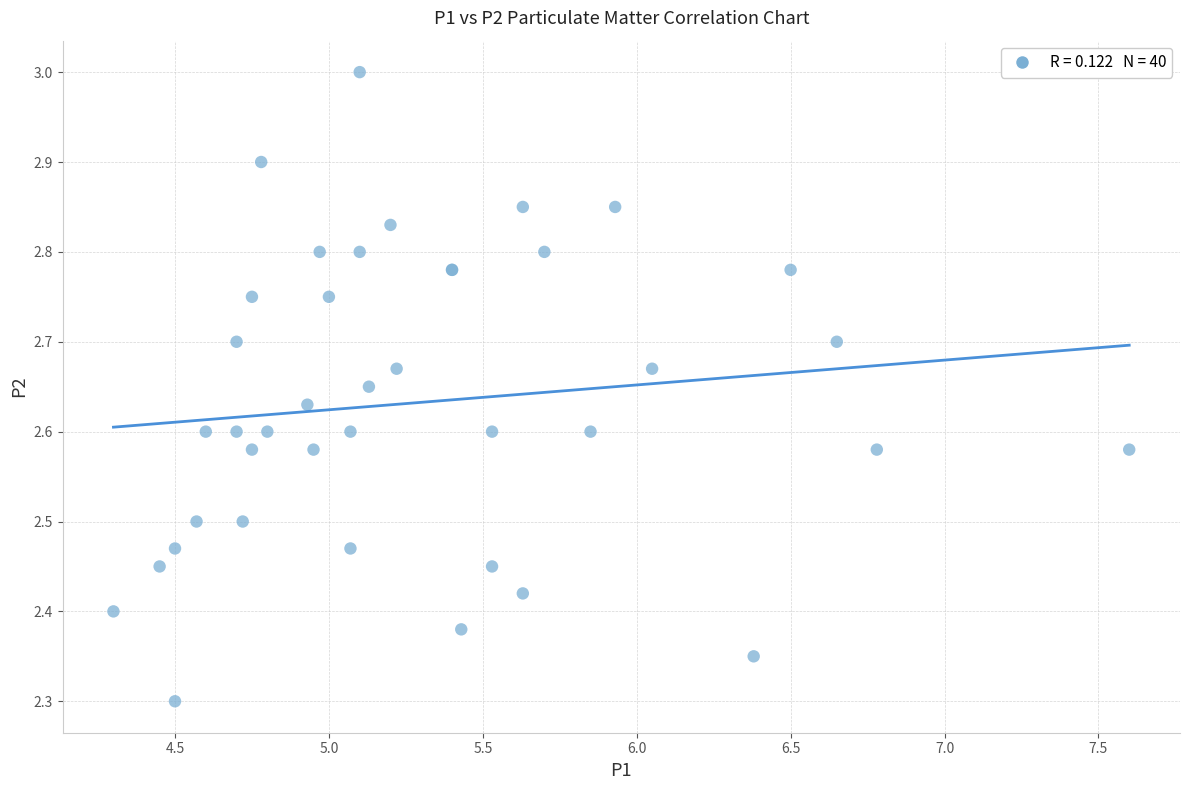

What Y value in the scatter plot is closest to 2?

2.3